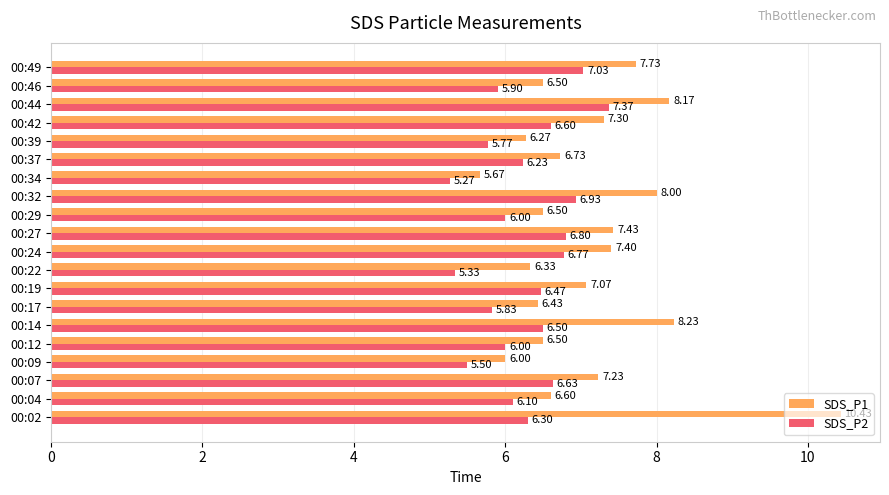

Rank the series at 00:32 from highest to lowest value.

SDS_P1, SDS_P2